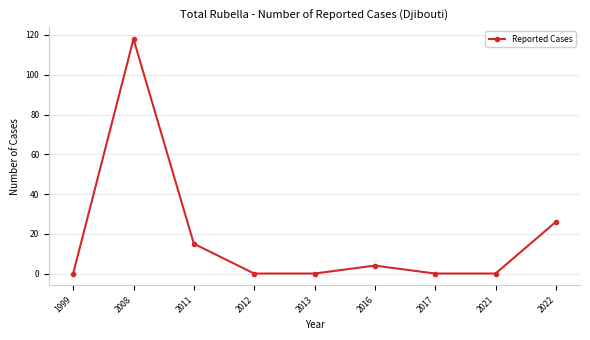

Reading left to right, what are all the values shown in this chart?

0	118	15	0	0	4	0	0	26